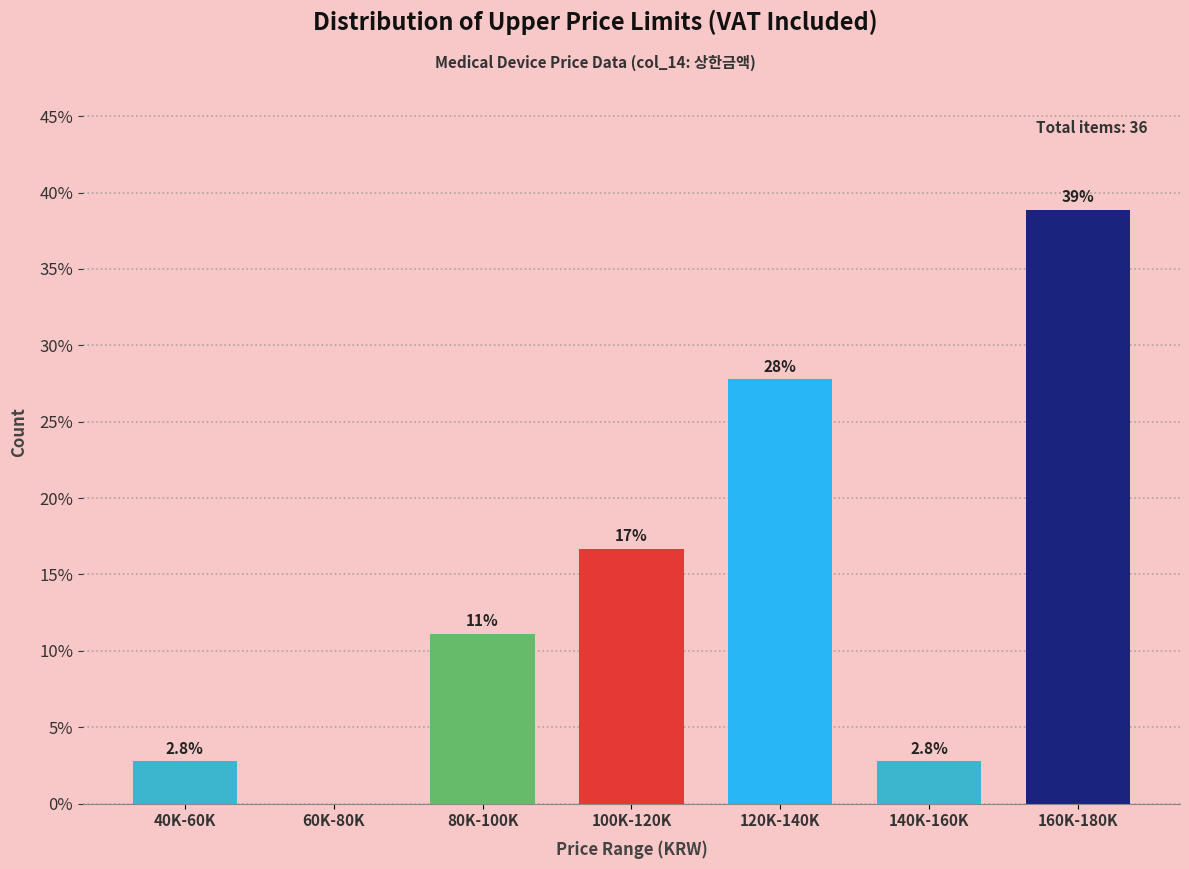

Reading left to right, list all the values displayed in this chart.

40K-60K=2.8	60K-80K=0.0	80K-100K=11.1	100K-120K=16.7	120K-140K=27.8	140K-160K=2.8	160K-180K=38.9